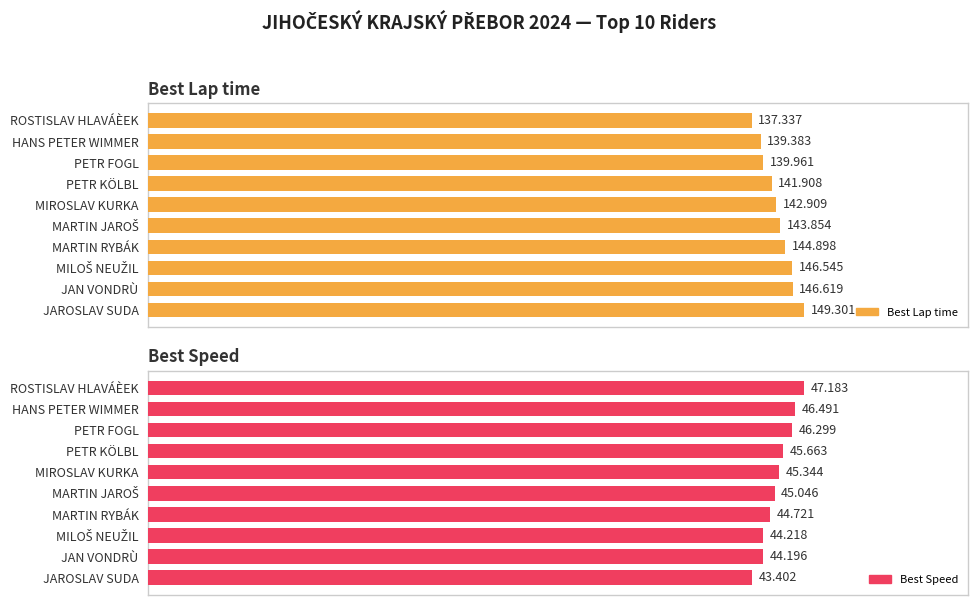

How many values in the Best Speed series are below 45?

4